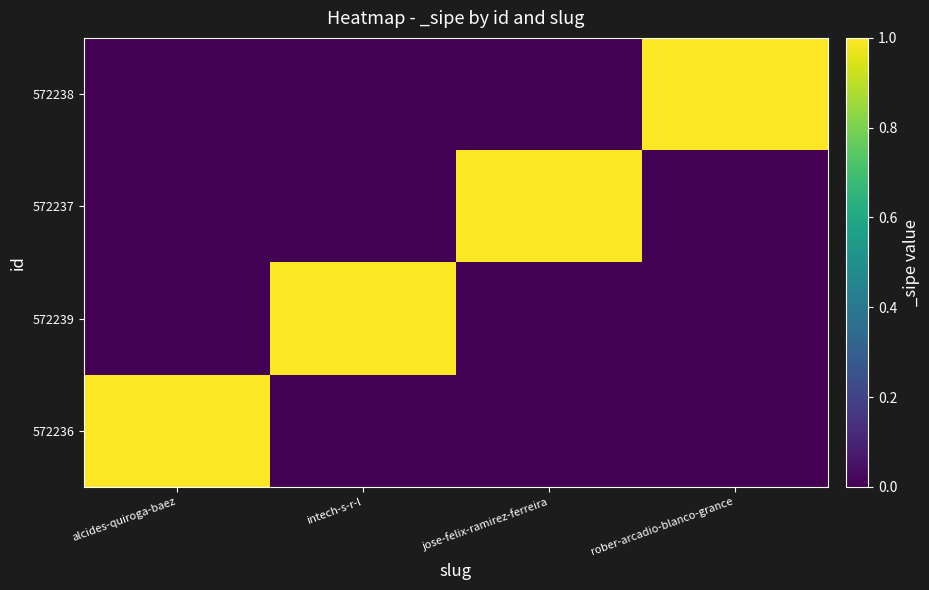

What is the spread (max minus min) of values at rober-arcadio-blanco-grance?

1